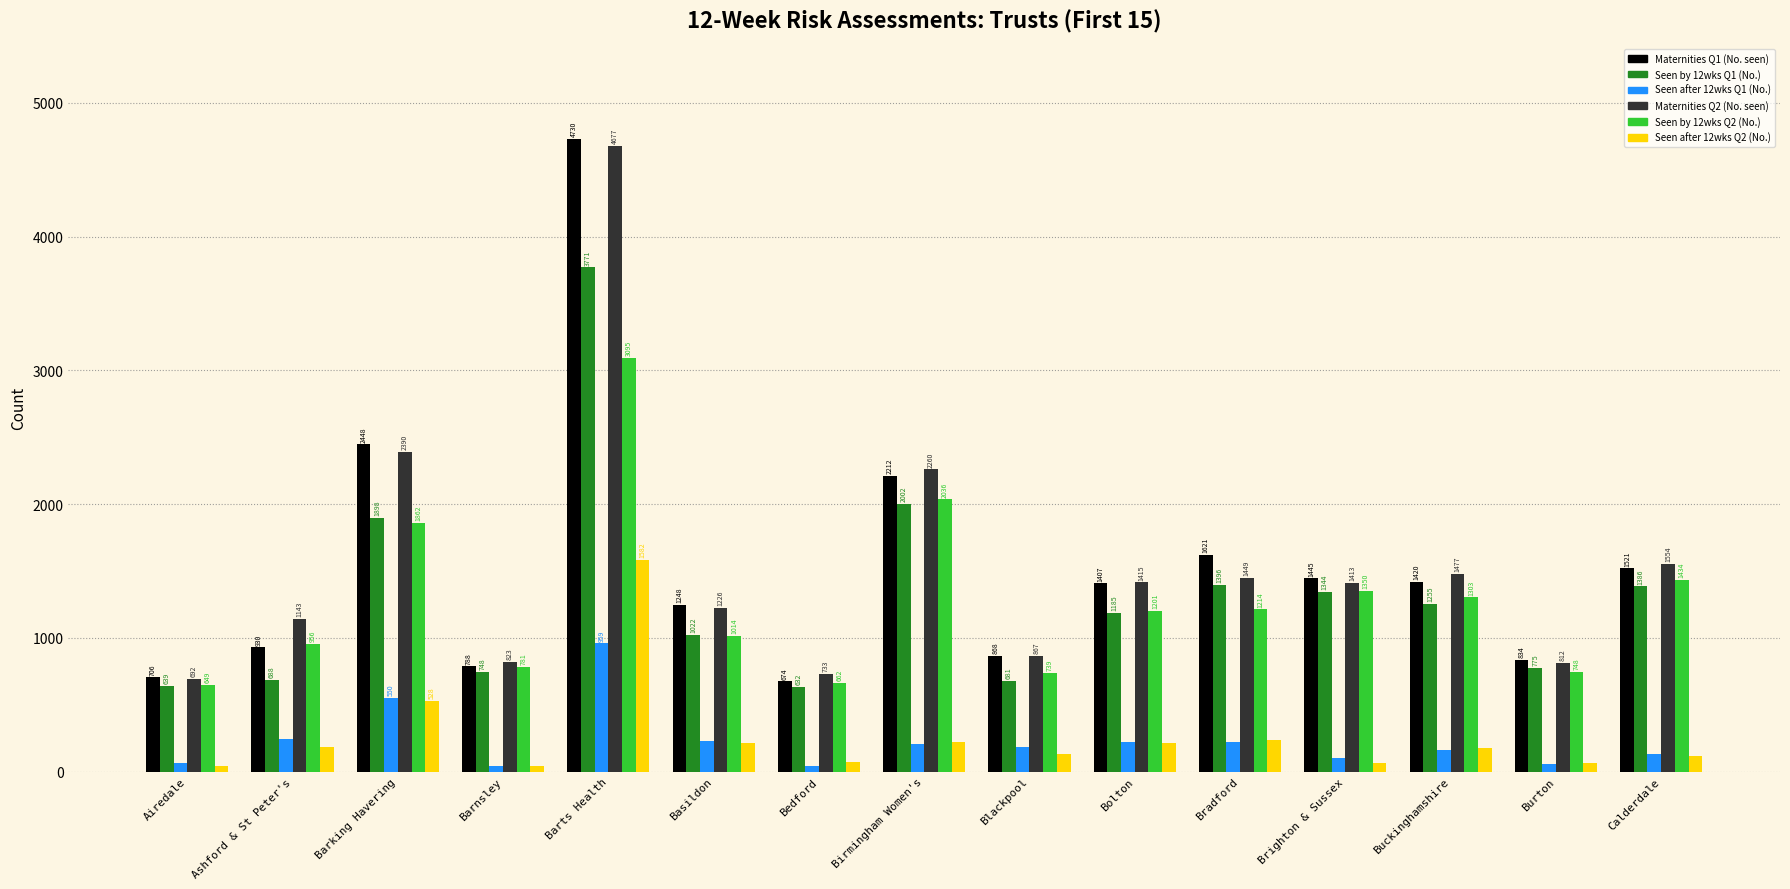

What is the sum of all Seen by 12wks Q2 (No.) values?

19044